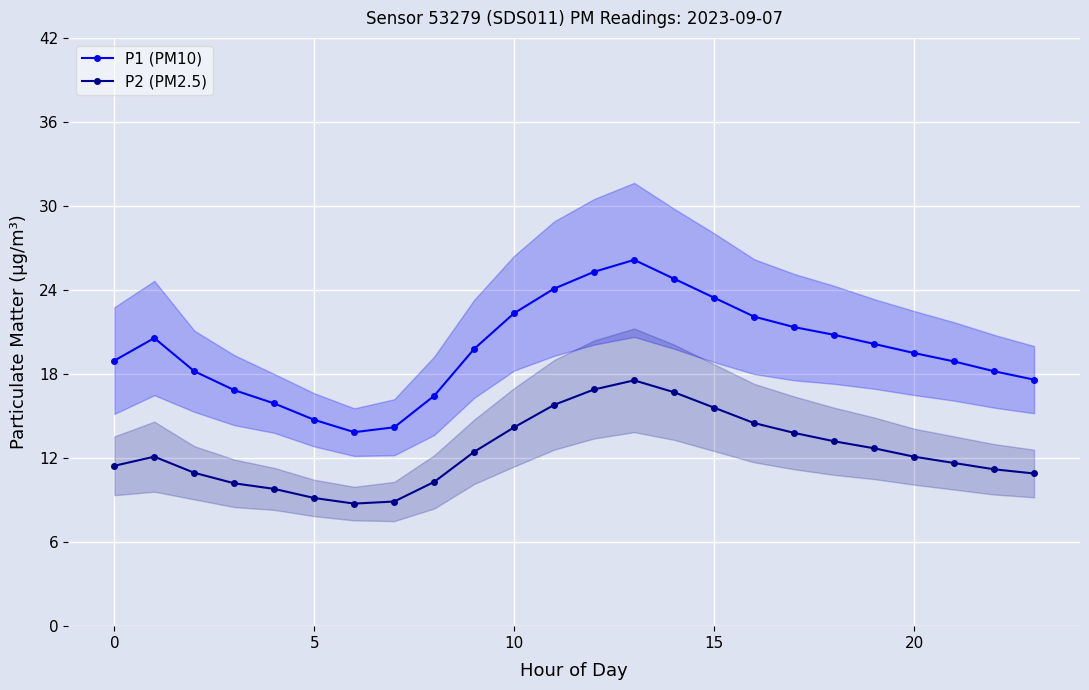

True or false: P1 (PM10) has more than 1 interior local peaks.

True